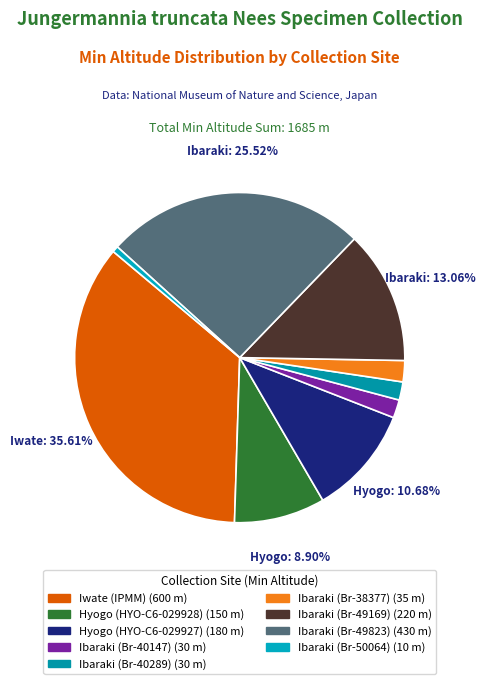

To the nearest percent, what portion does Ibaraki (Br-50064) represent?

1%